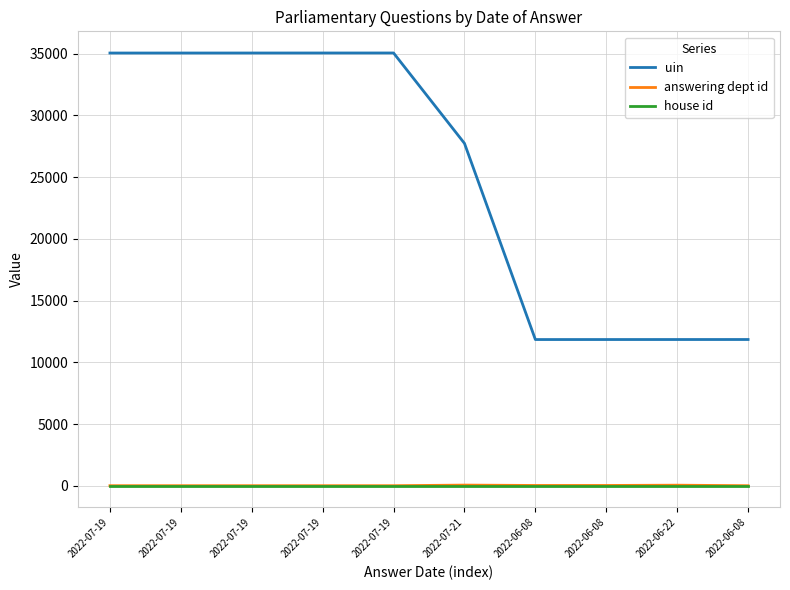

What is the maximum value for uin?

35047